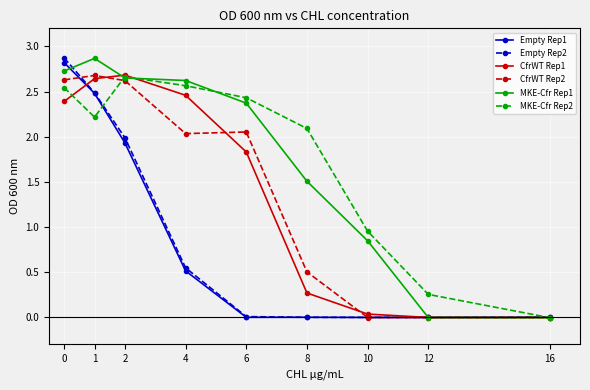

How many interior local peaks does the MKE-Cfr Rep2 series have?

1